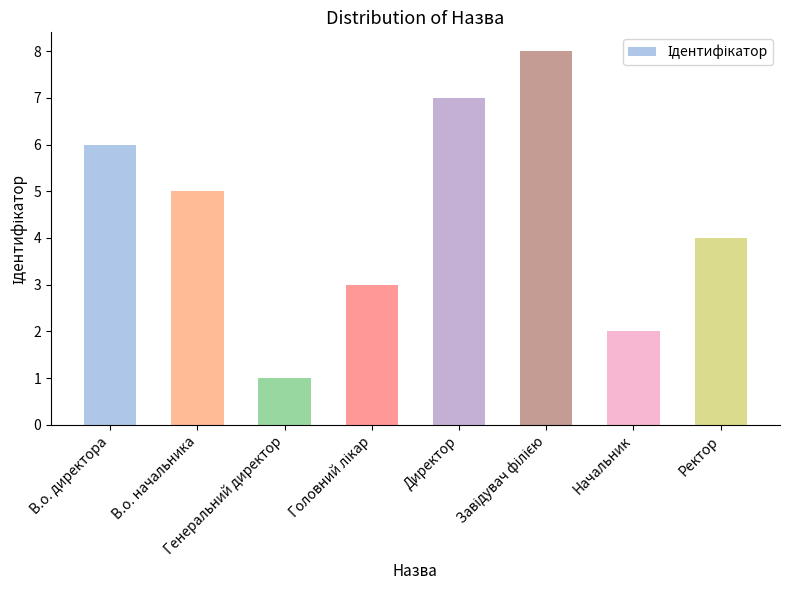

Are the bars grouped side by side (vs. stacked)?

No